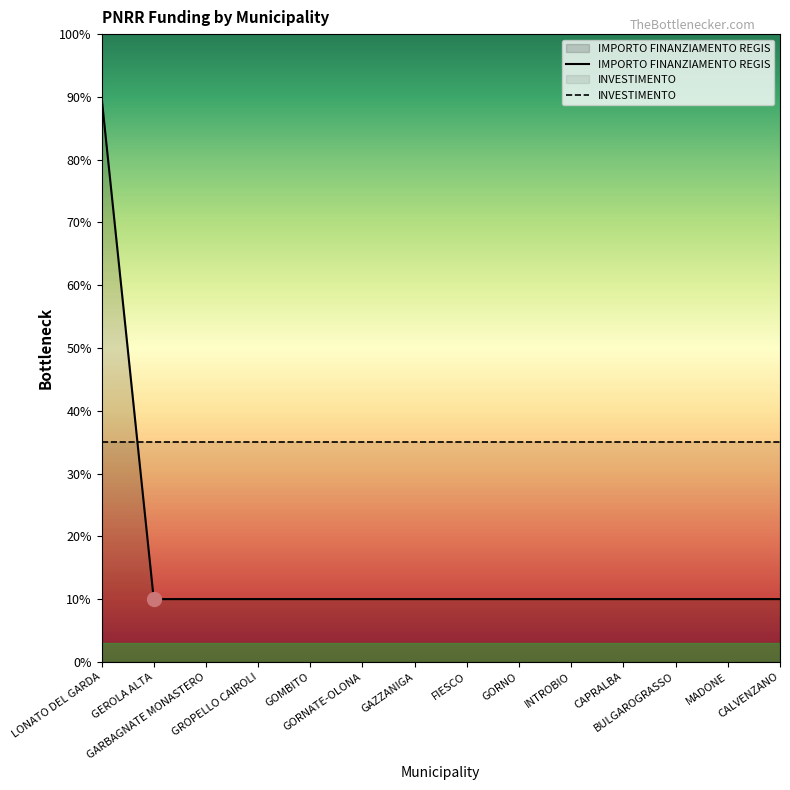

True or false: there are more than 0 points higher than both neighbors.

False